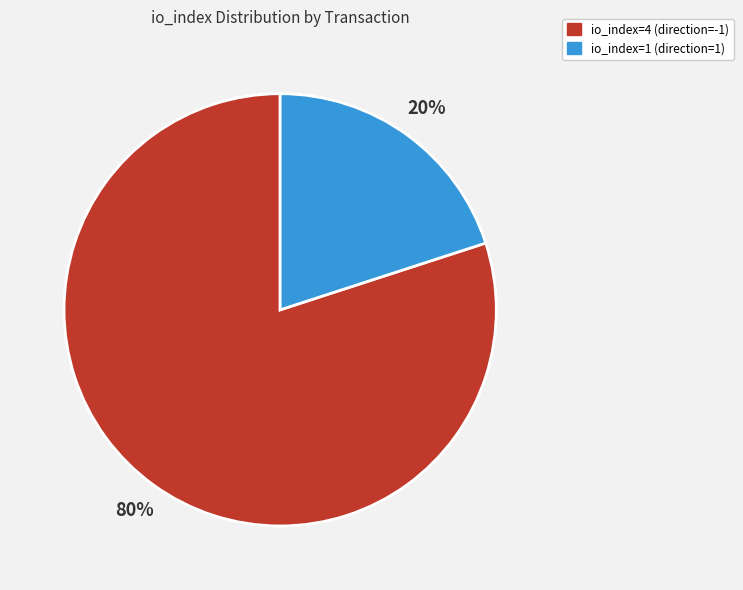

How many segments does this pie chart have?

2